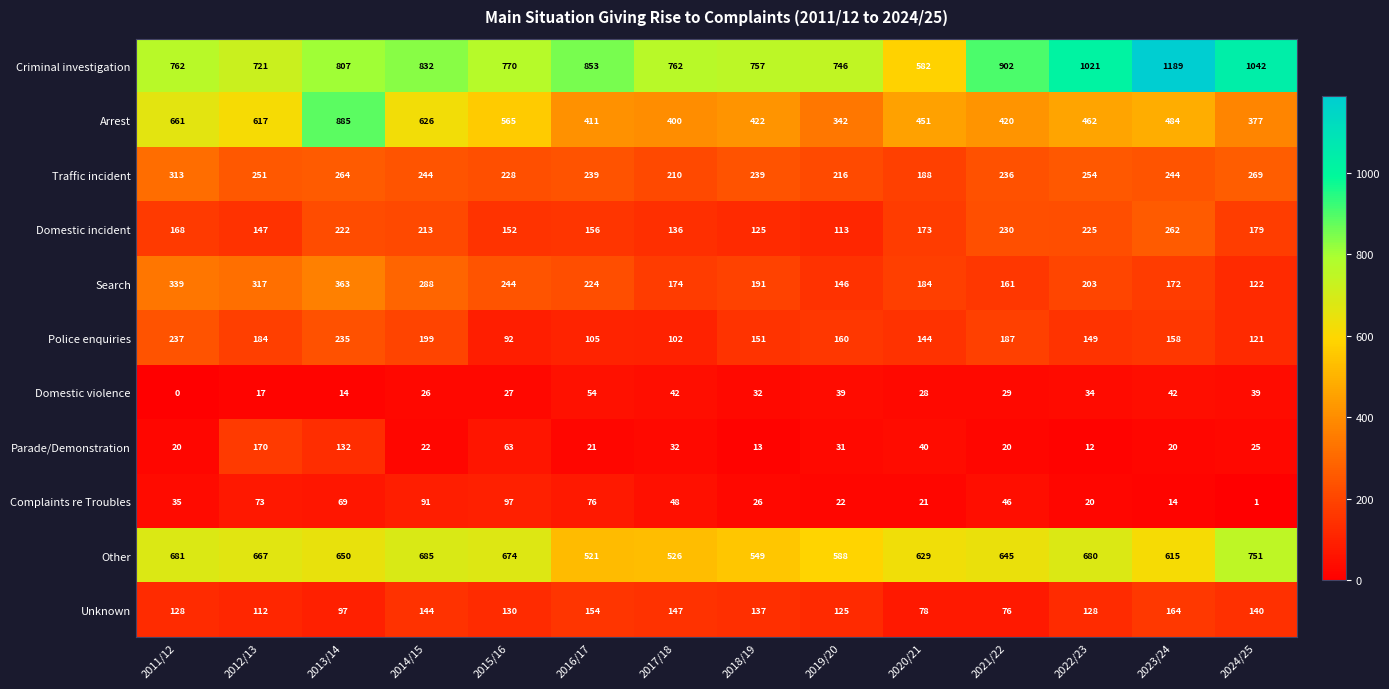

At which category is the sum across all series the highest?

2013/14